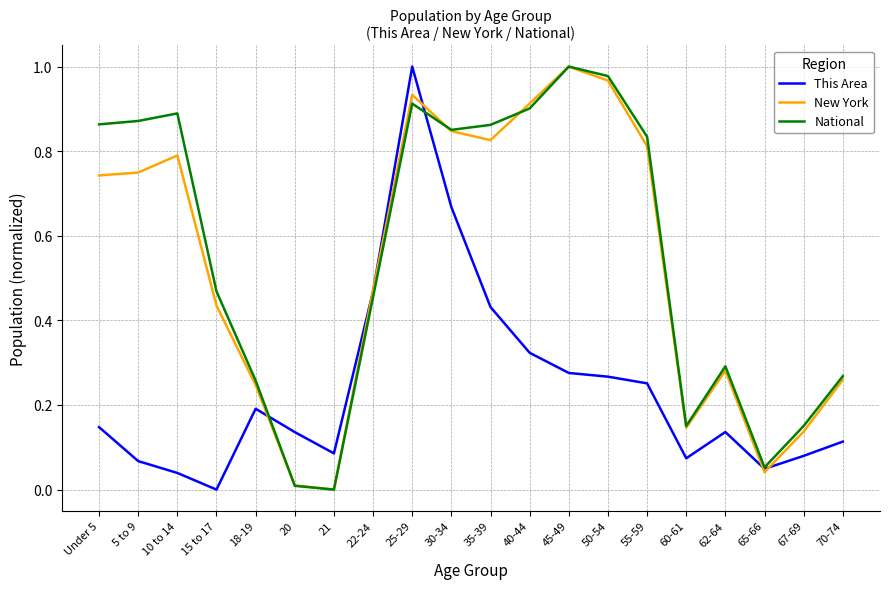

Which category has the highest value in the New York series?

45-49